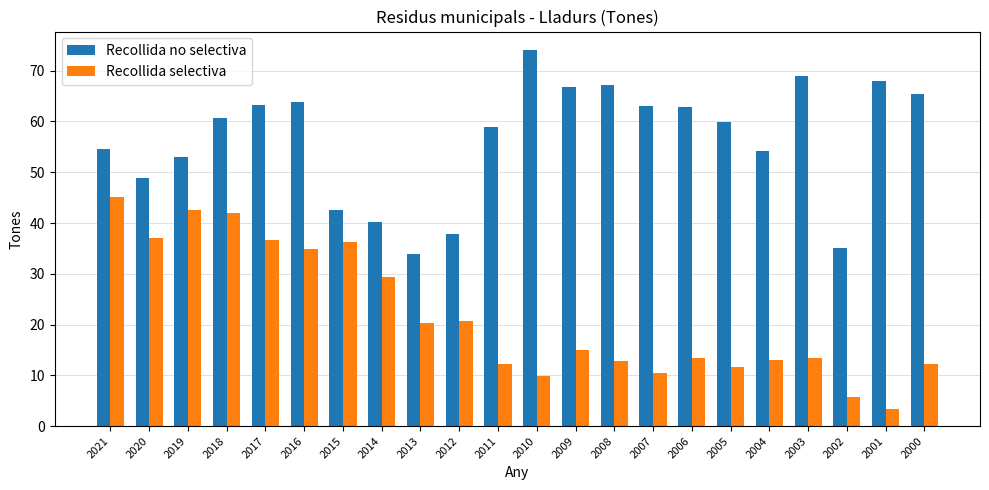

Which series has the largest range (max minus min)?

Recollida selectiva